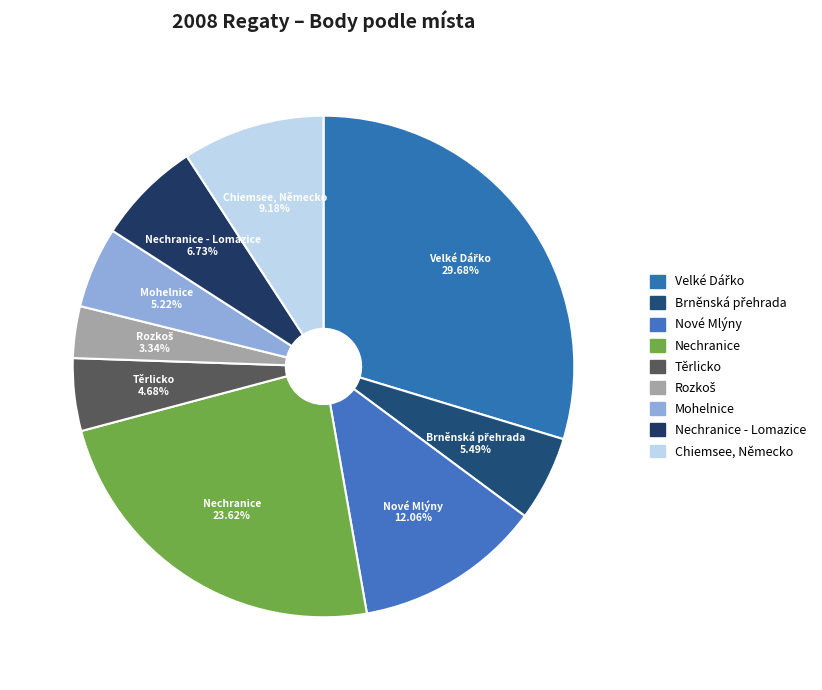

What percentage is the Těrlicko slice, to the nearest percent?

5%